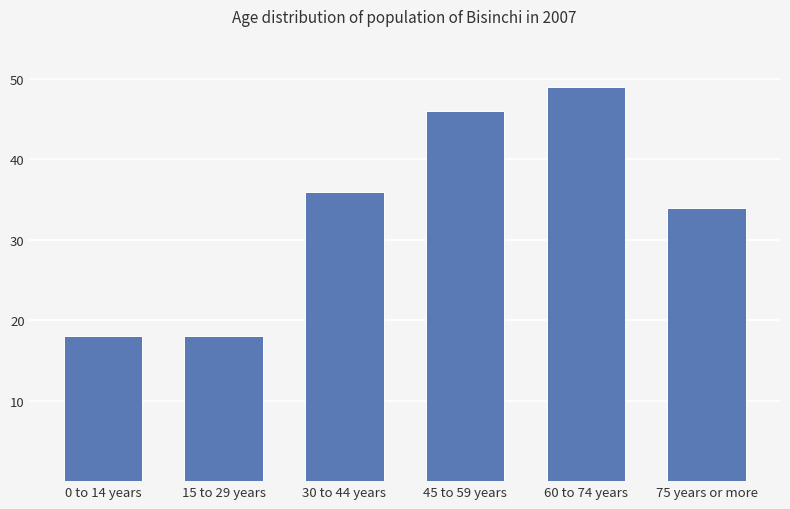

What is the ratio of the value at 60 to 74 years to the value at 0 to 14 years?

2.7